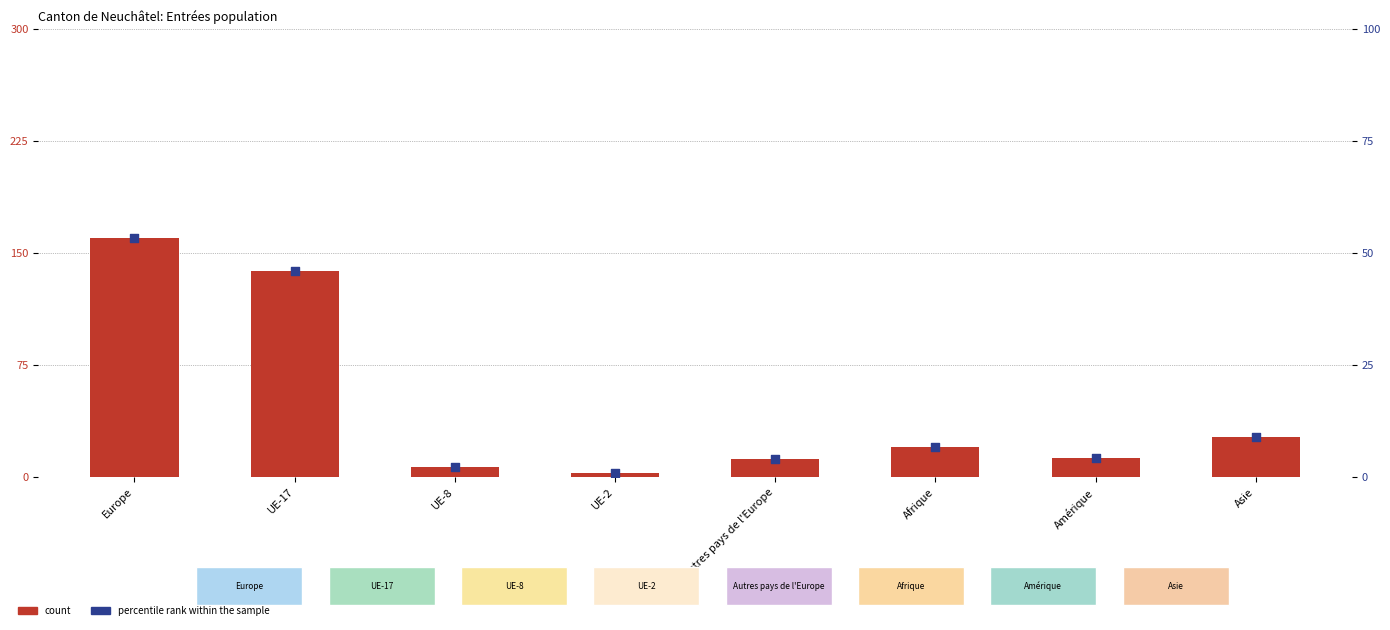

Is the value of percentile rank within the sample at Asie greater than the value of count at Amérique?

No